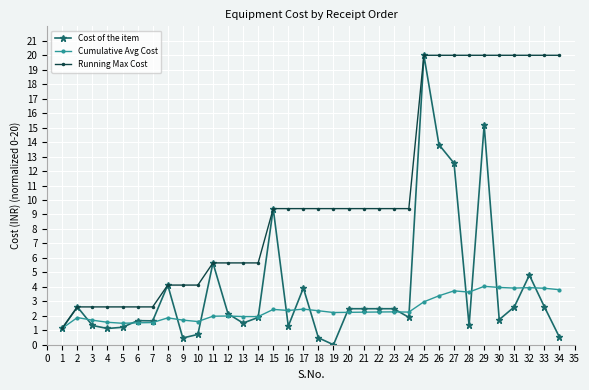

Between 1 and 22, which series saw the biggest shift?

Running Max Cost